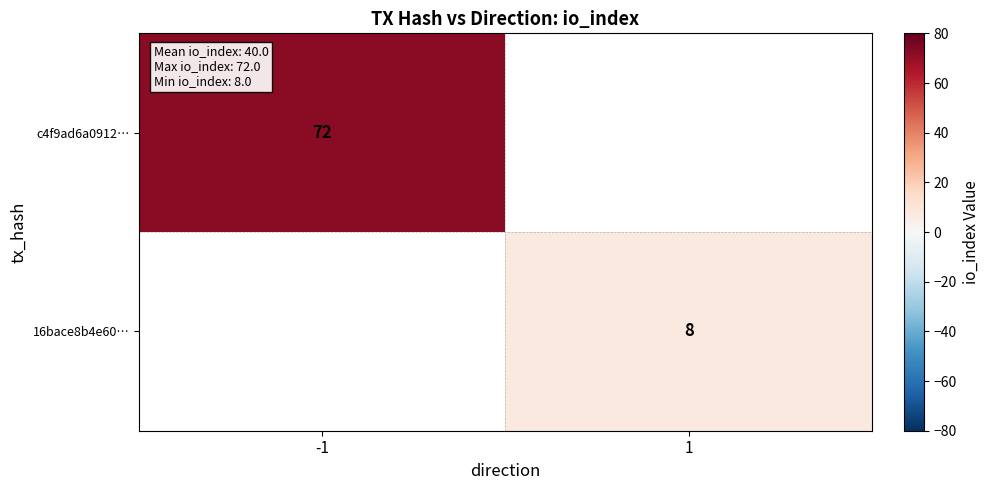

True or false: c4f9ad6a0912… has a value of 72 at -1.

True